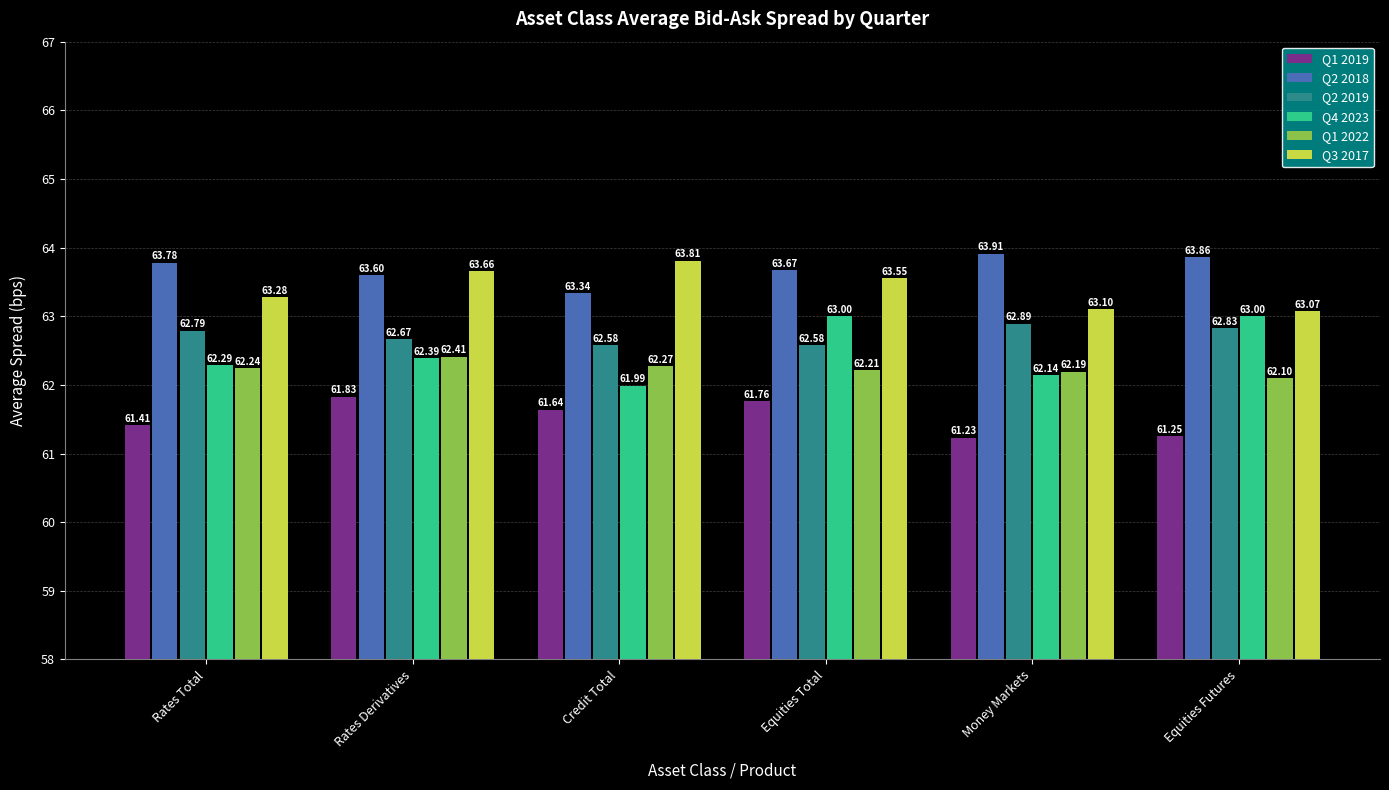

Rank the series at Credit Total from lowest to highest value.

Q1 2019, Q4 2023, Q1 2022, Q2 2019, Q2 2018, Q3 2017